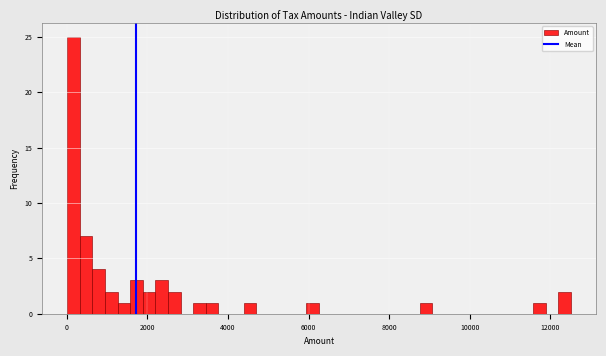

Around what value on the x-axis is the tallest bar? Give the approximate position of its centre, as read against the axis.

200